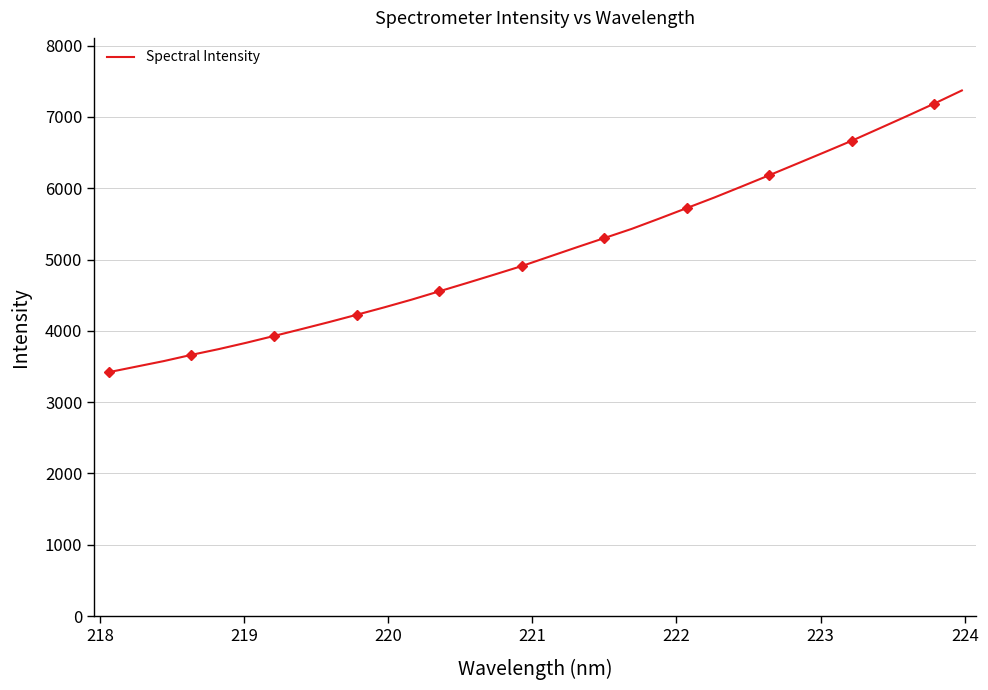

What is the highest value of the Spectral Intensity series?

7370.1